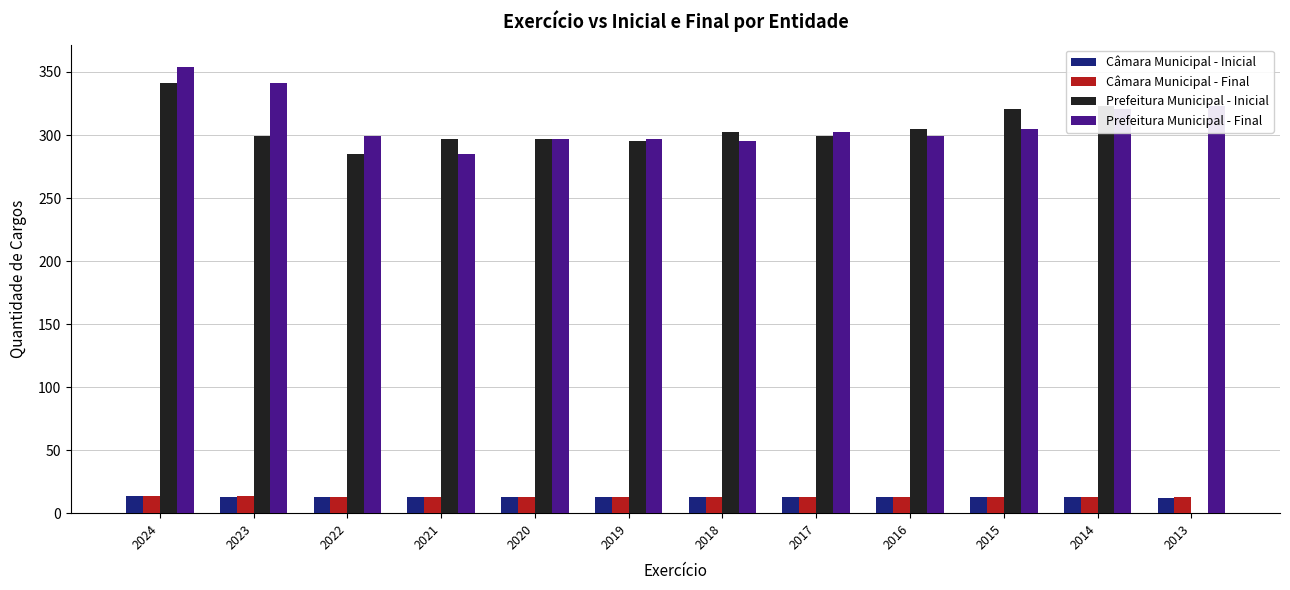

What is the maximum value for Câmara Municipal - Inicial?

14